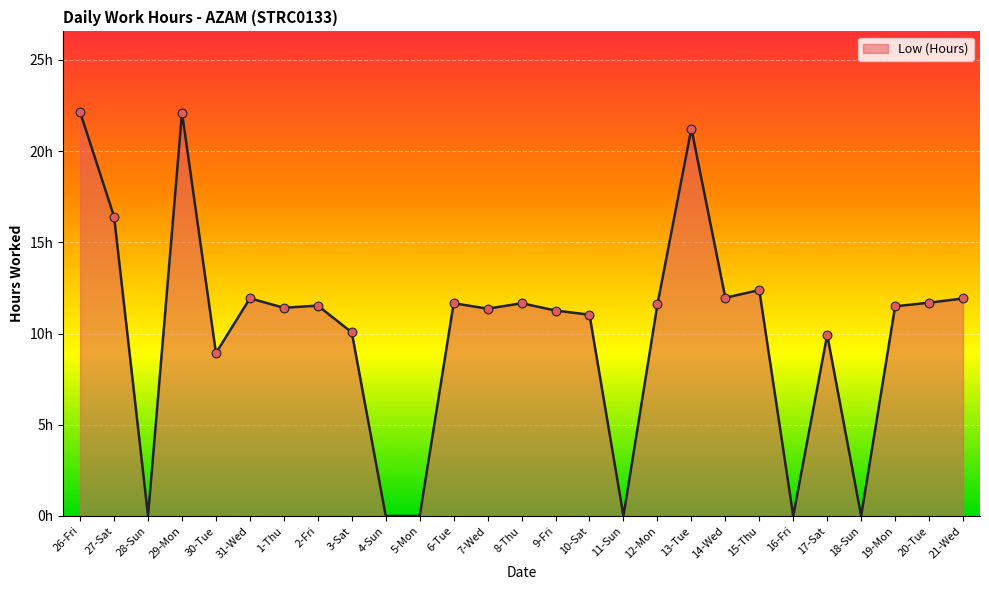

What is the change in value from 8-Thu to 17-Sat?

-1.7